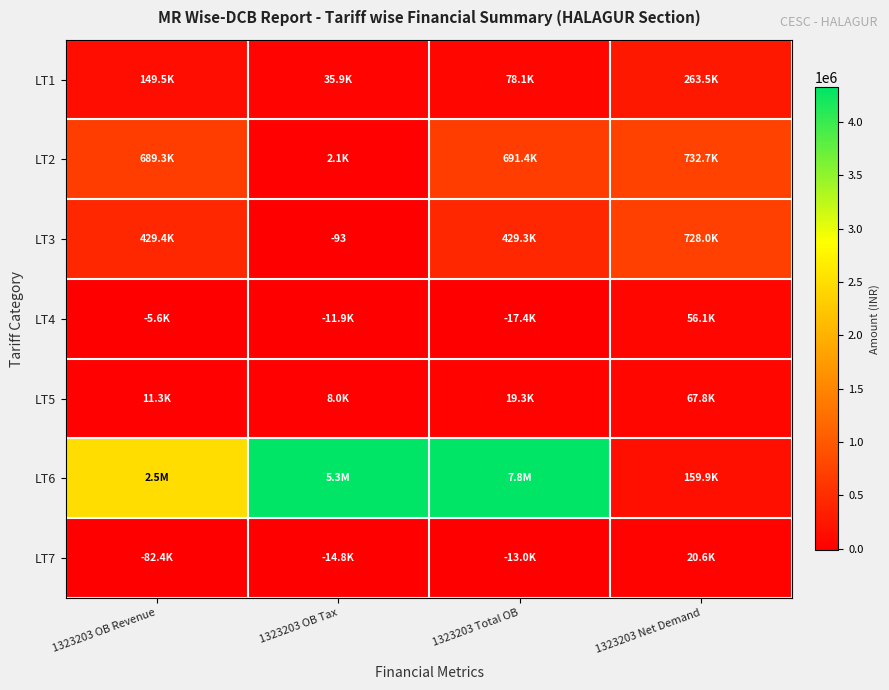

Is the value of LT4 at 1323203 OB Tax greater than the value of LT7 at 1323203 Total OB?

Yes